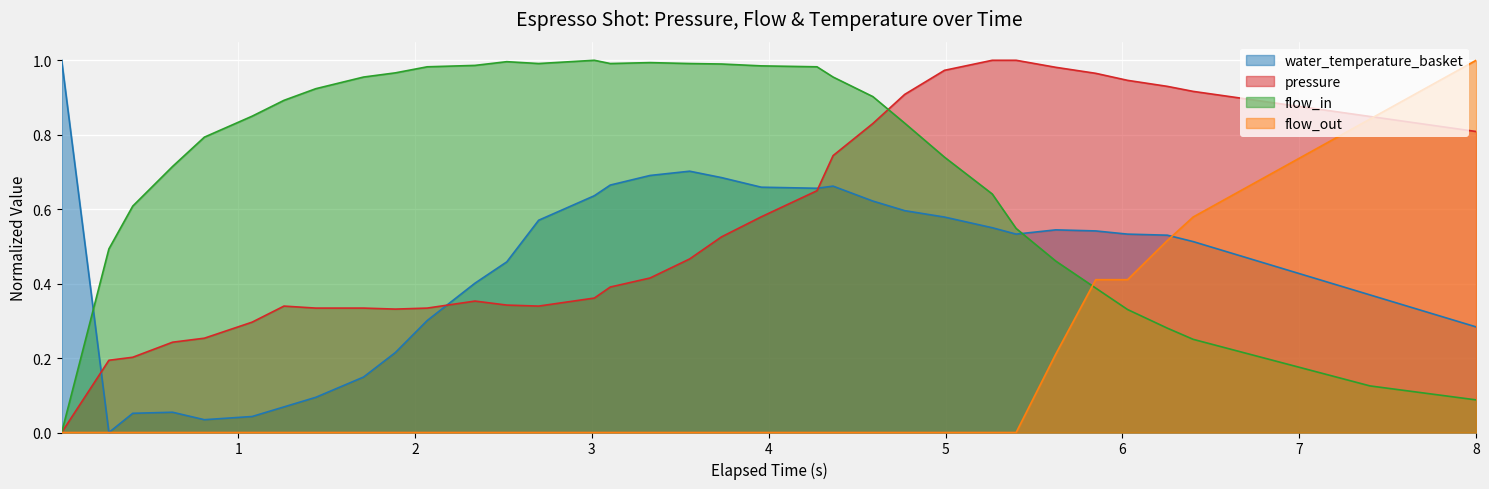

At which category does the chart reach its minimum across all series?

1